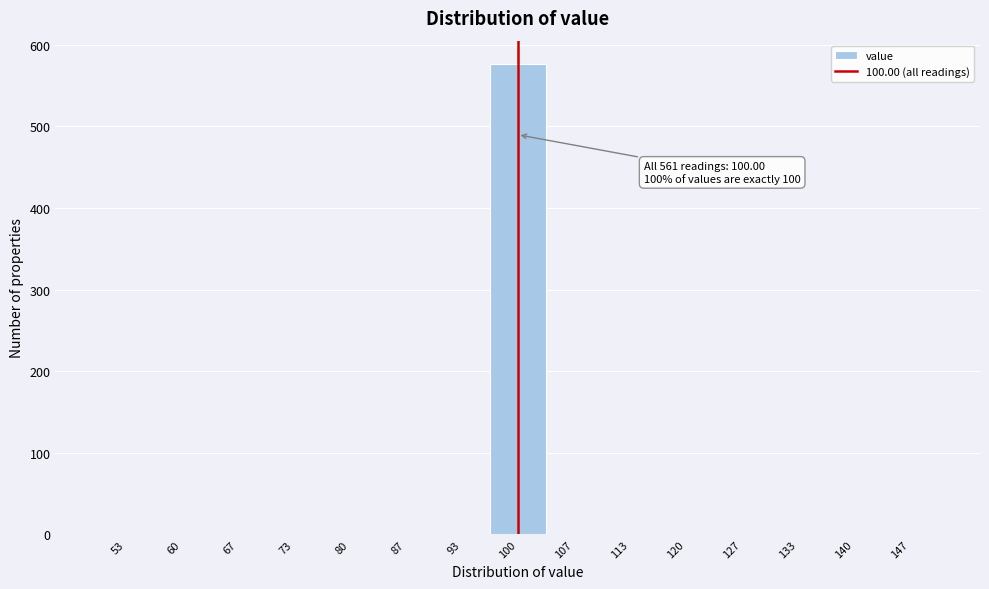

Over which range of the x-axis is the bar tallest?

97 to 103